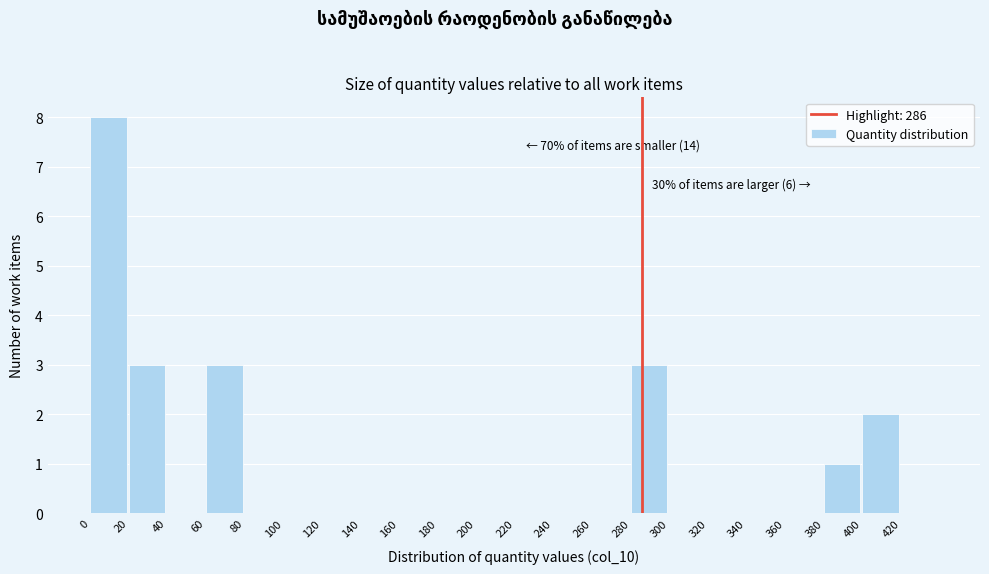

Which range on the x-axis has the tallest bar?

0 to 20